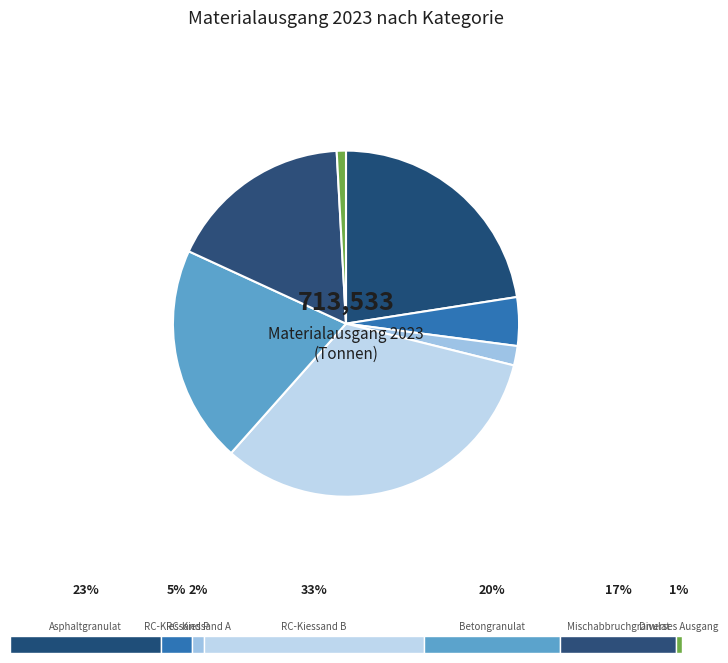

Combined, what portion of the pie is RC-Kiessand A and Mischabbruchgranulat?

19.1%